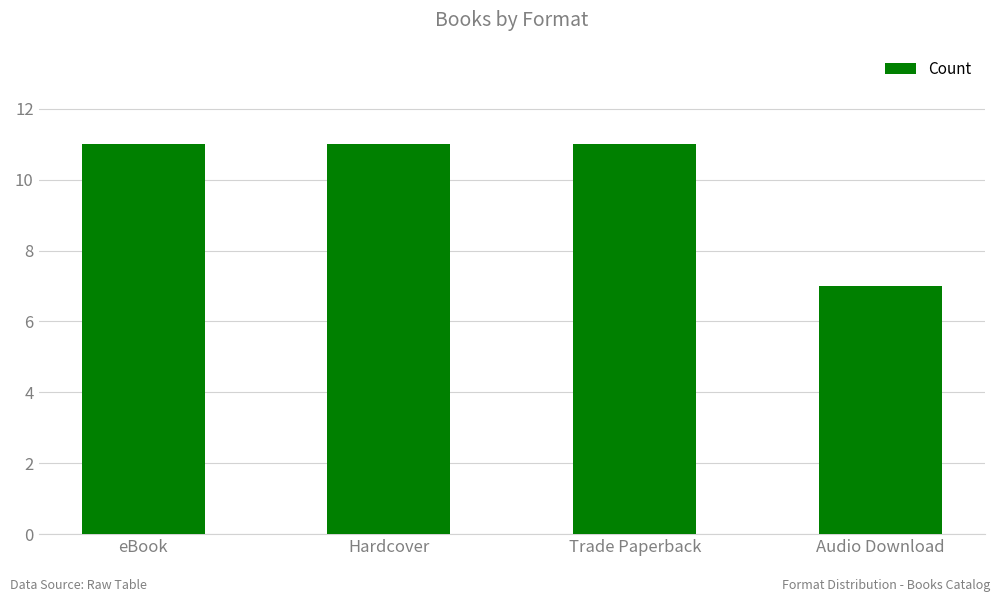

Are the bars horizontal?

No